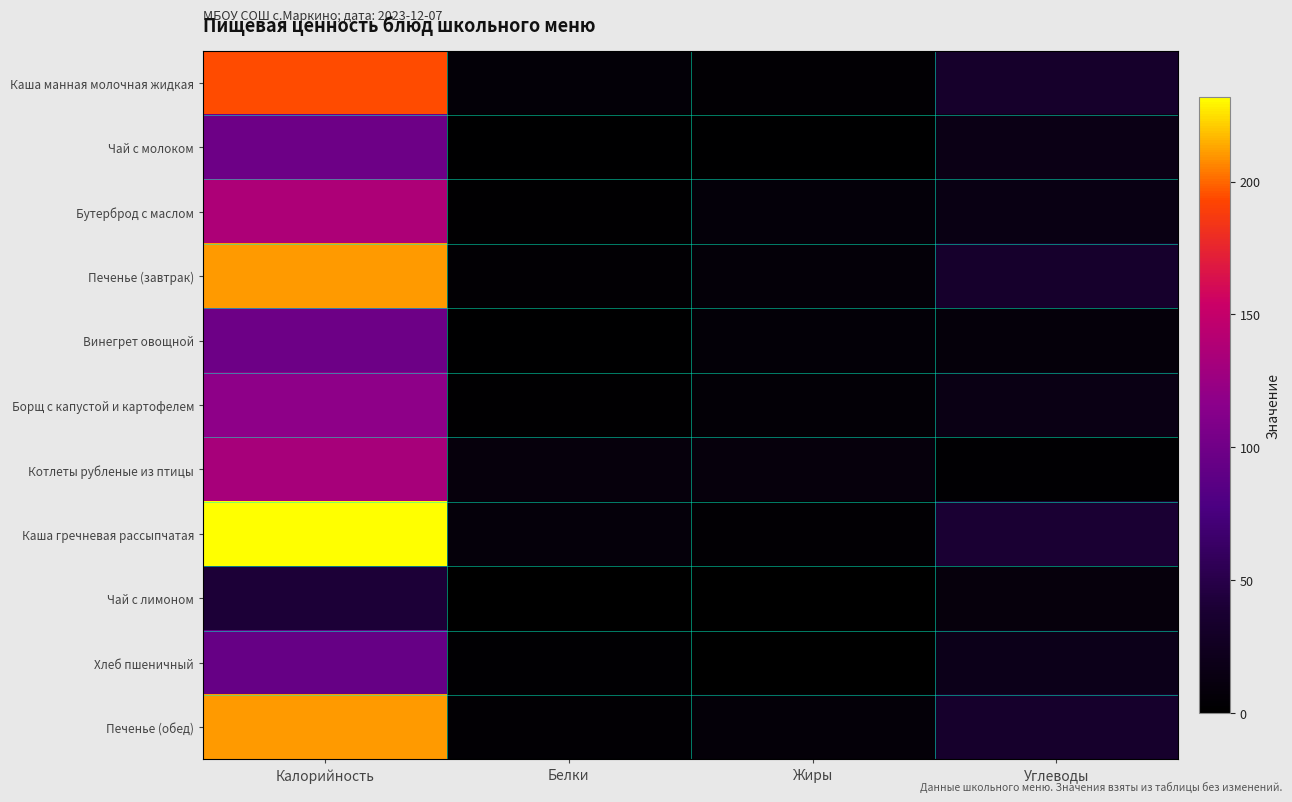

Count the number of data series in this chart.

11